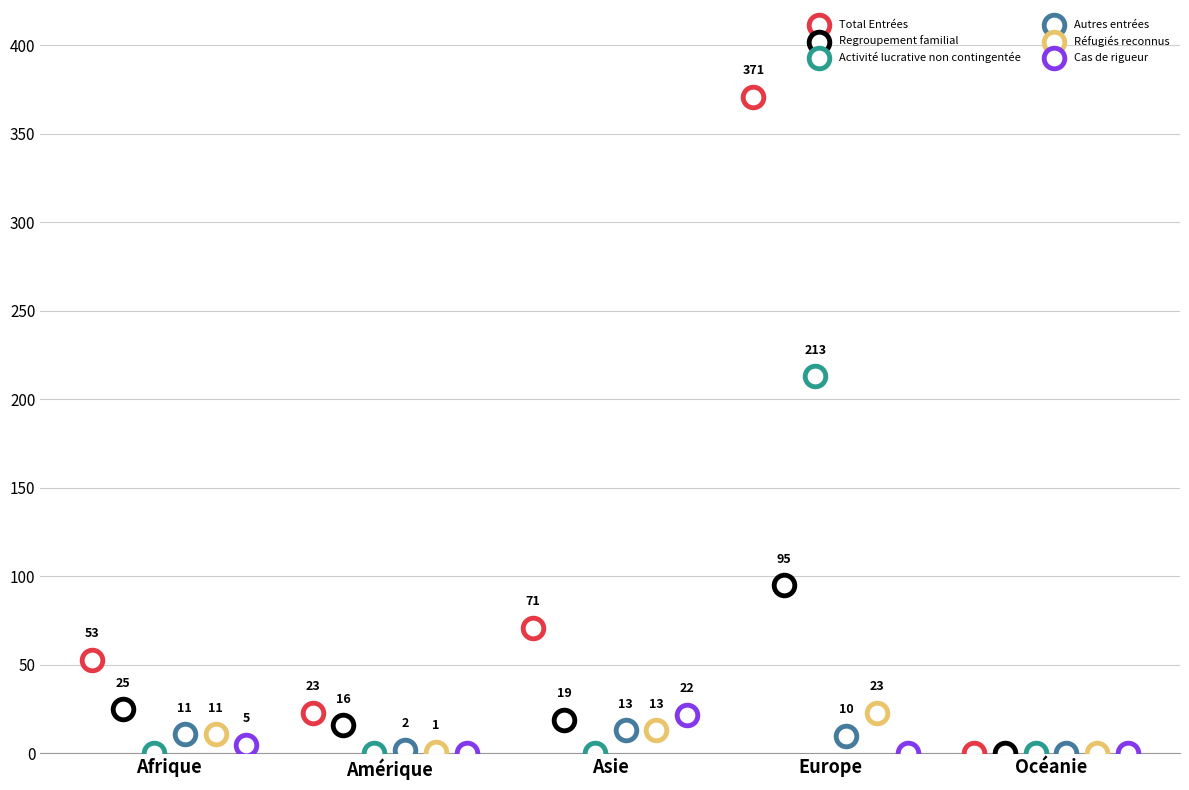

Which series contains the lowest Y value?

Total Entrées